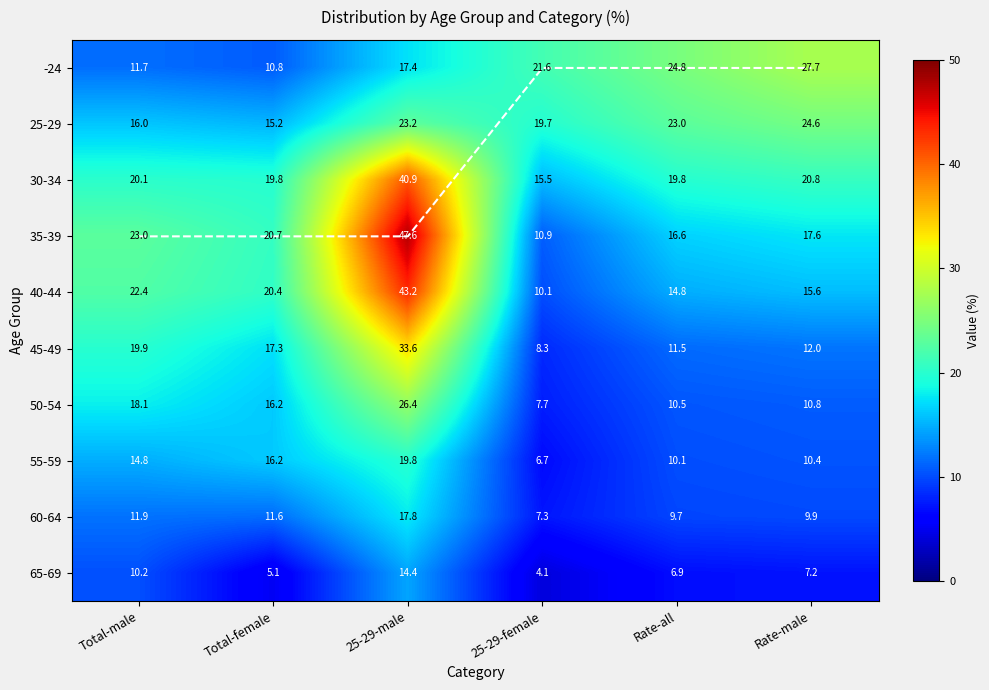

Is the value of 65-69 at Total-male greater than the value of 45-49 at Total-male?

No